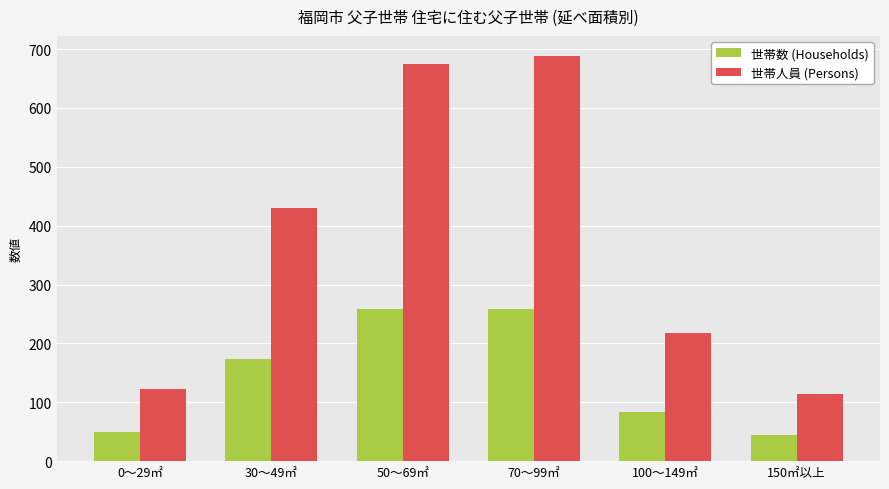

True or false: 世帯数 (Households) has a value of 173 at 30～49㎡.

True